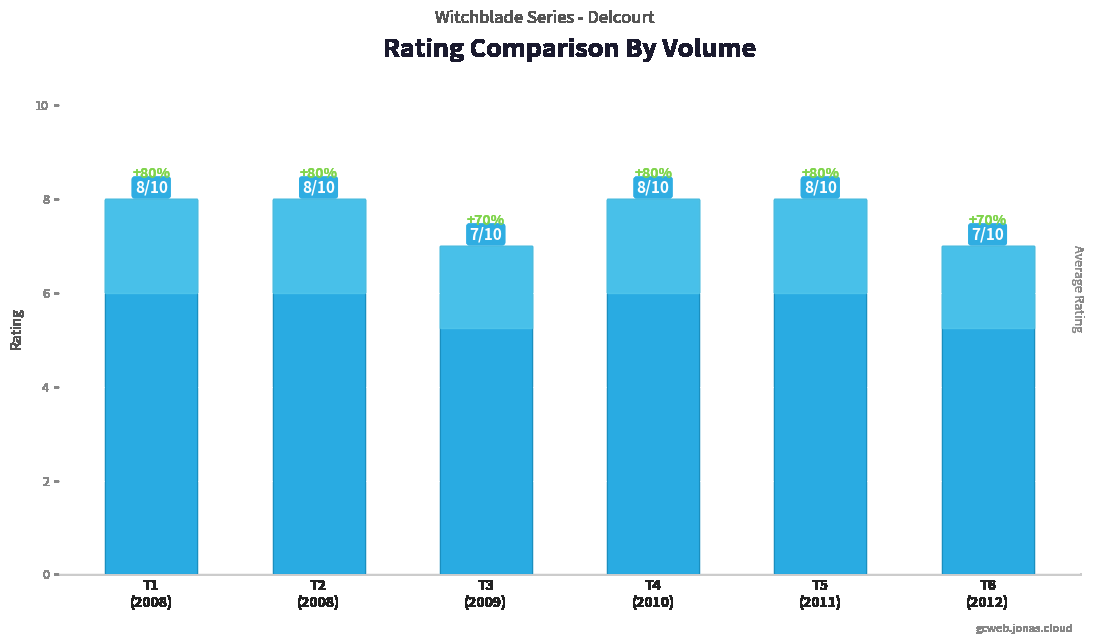

Reading left to right, what are all the values shown in this chart?

8	8	7	8	8	7